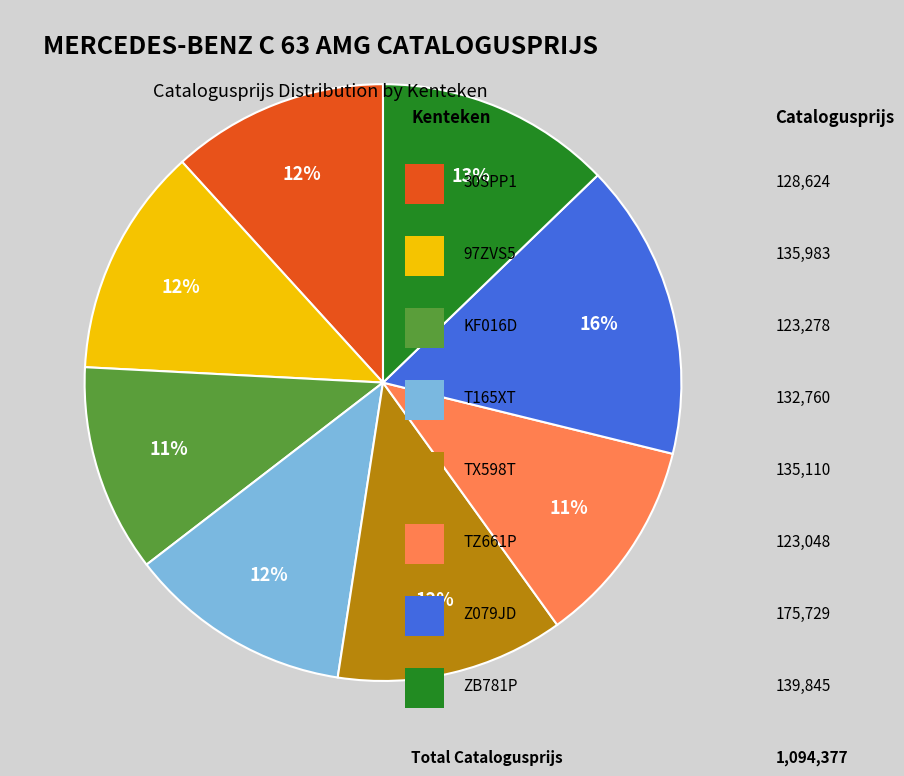

To the nearest percent, what is the difference between the largest and smallest slice percentages?

5%